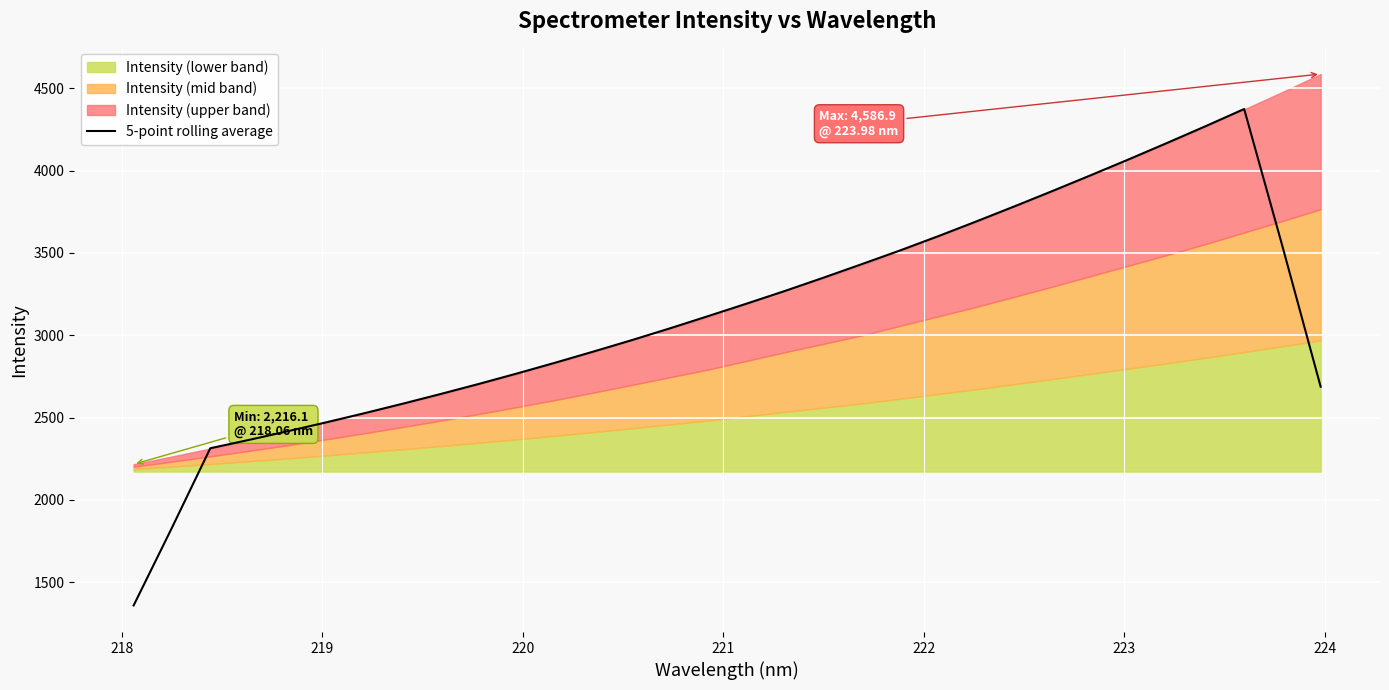

What is the maximum value for 5-point rolling average?

4374.3